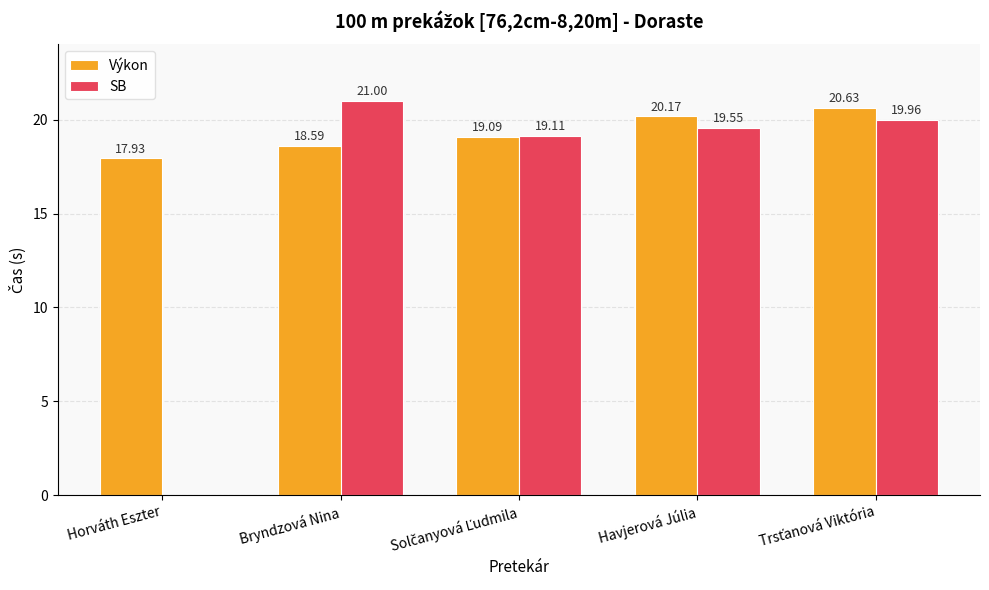

What are all the series names shown in the legend?

Výkon, SB